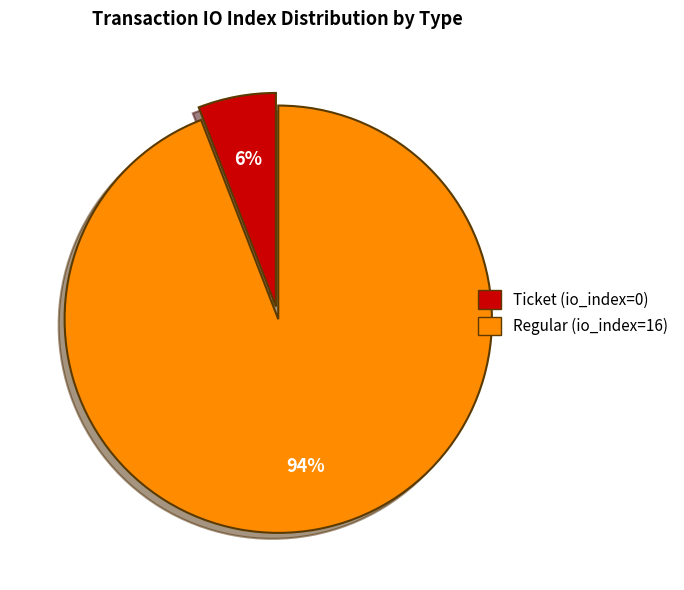

True or false: Ticket (io_index=0) accounts for 6% of the total.

True